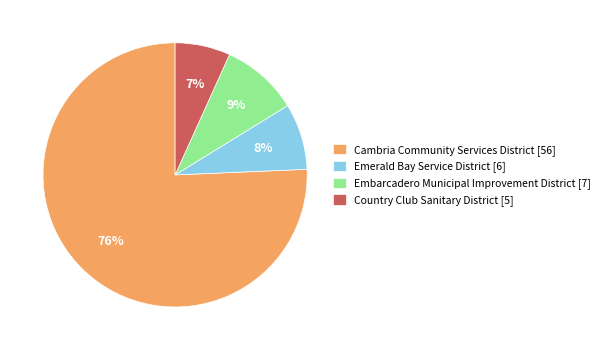

Count the number of slices in the pie.

4